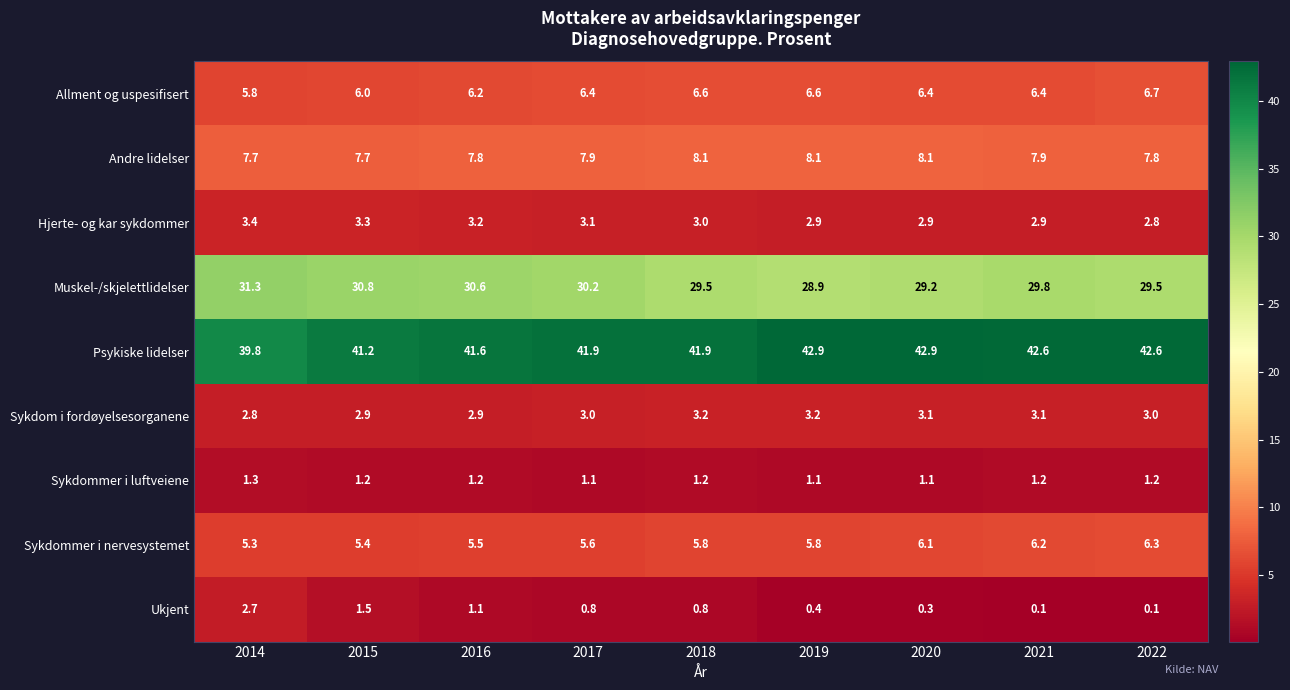

Rank the series at 2021 from highest to lowest value.

Psykiske lidelser, Muskel-/skjelettlidelser, Andre lidelser, Allment og uspesifisert, Sykdommer i nervesystemet, Sykdom i fordøyelsesorganene, Hjerte- og kar sykdommer, Sykdommer i luftveiene, Ukjent